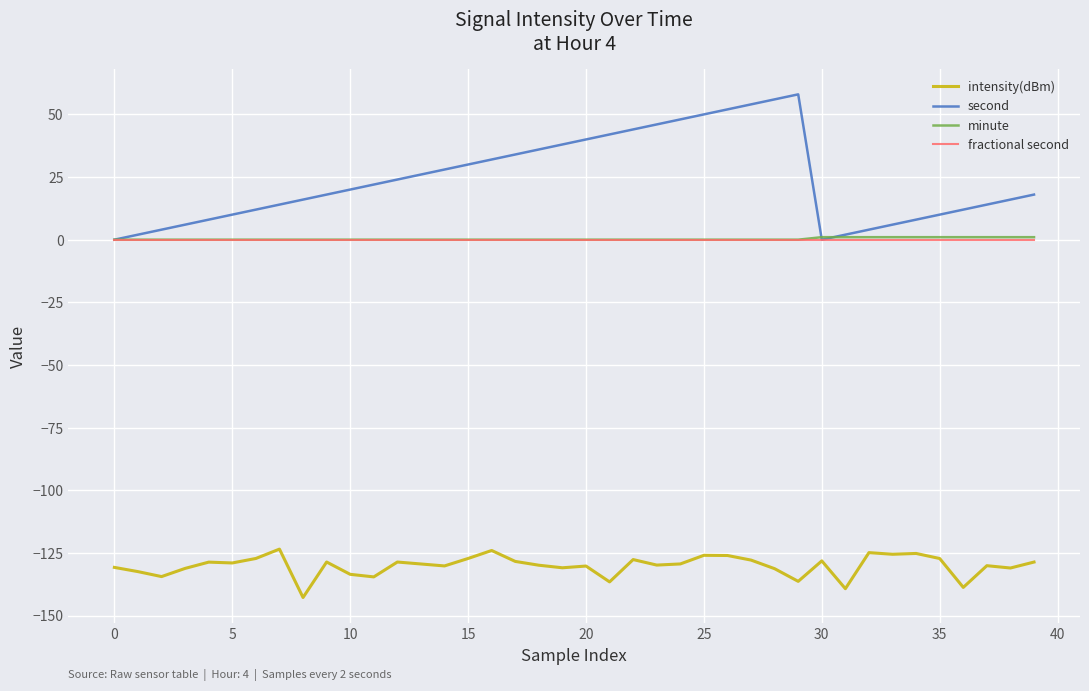

What is the greatest value displayed?

58.0